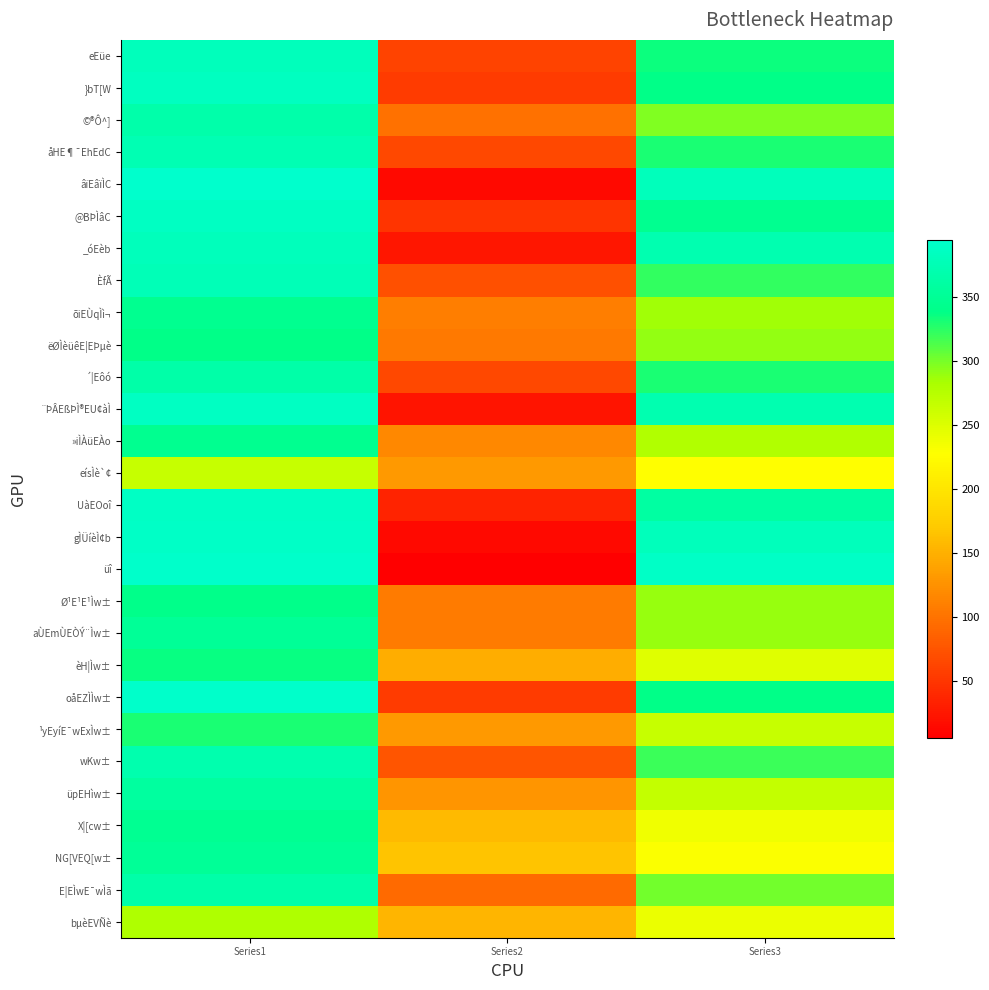

At which category is the sum across all series the highest?

Series1